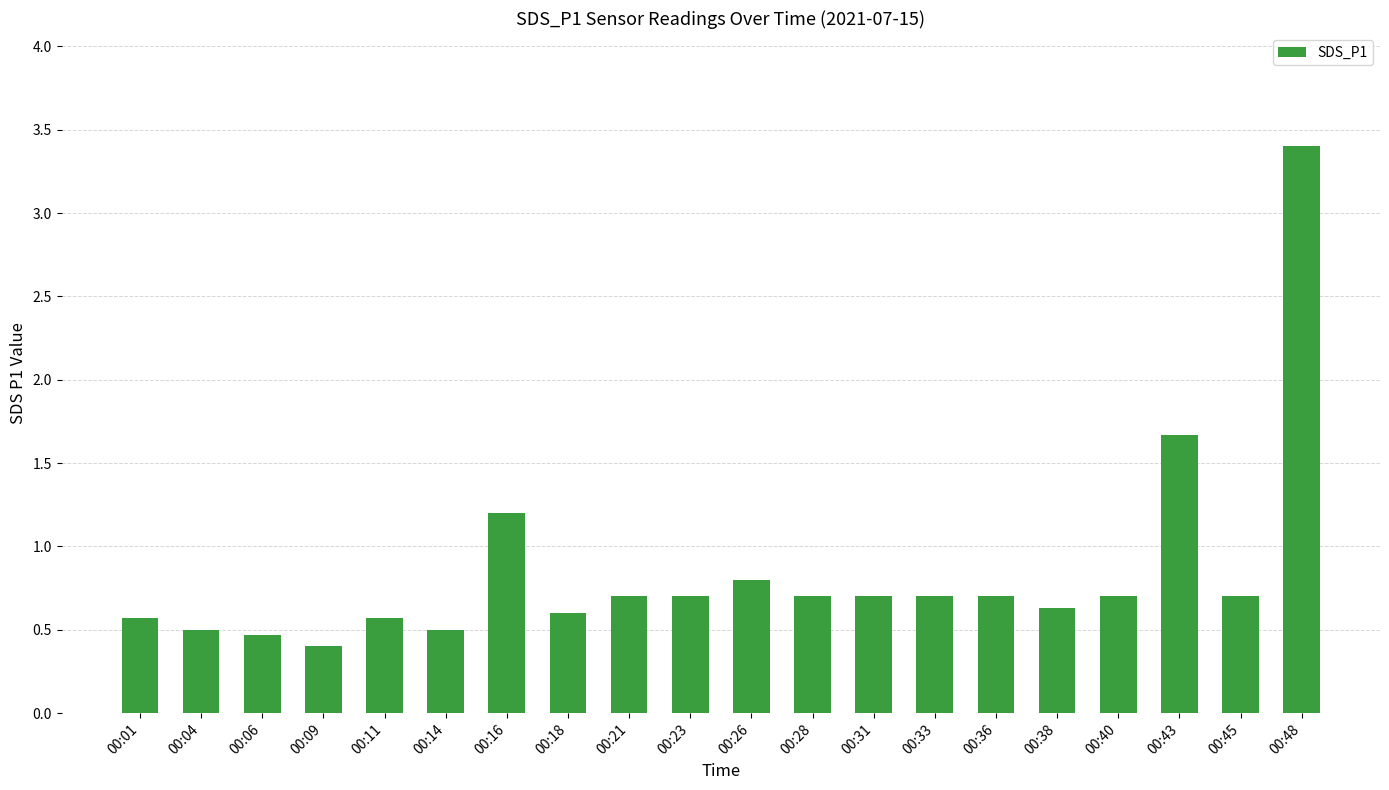

What is the sum of the values at 00:45 and 00:06?

1.2